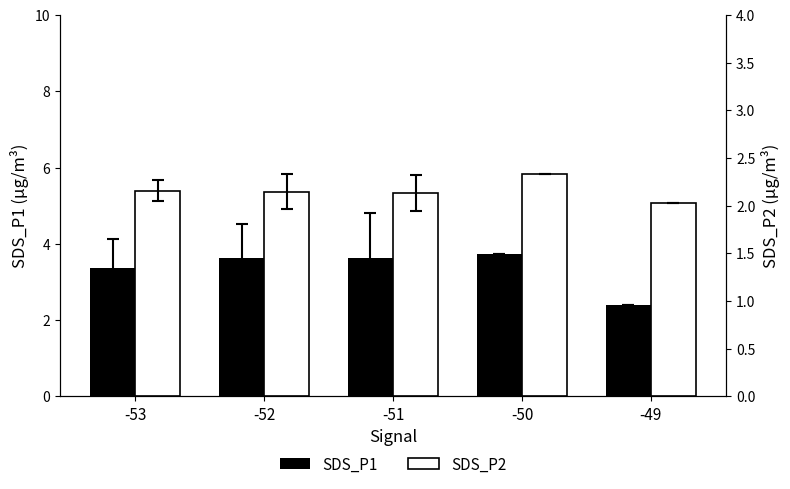

The value of SDS_P1 at -52 is 0.8. True or false?

False